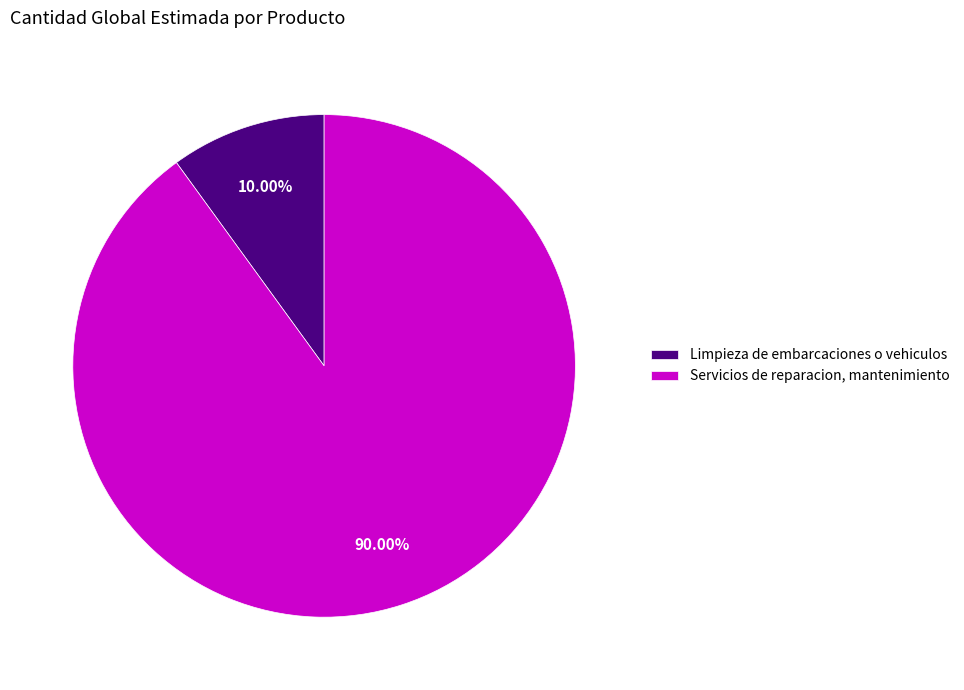

Count the number of slices in the pie.

2